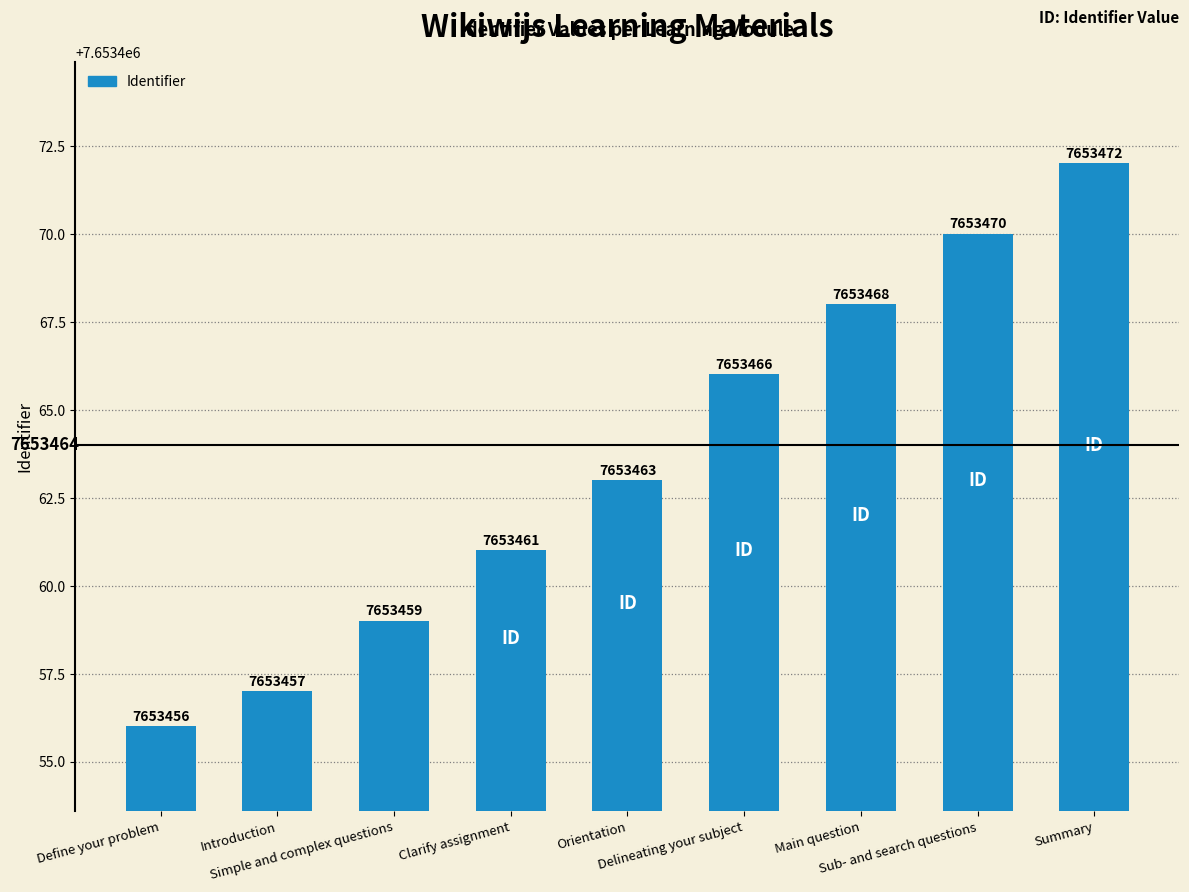

What is the maximum value shown in the chart?

7653472